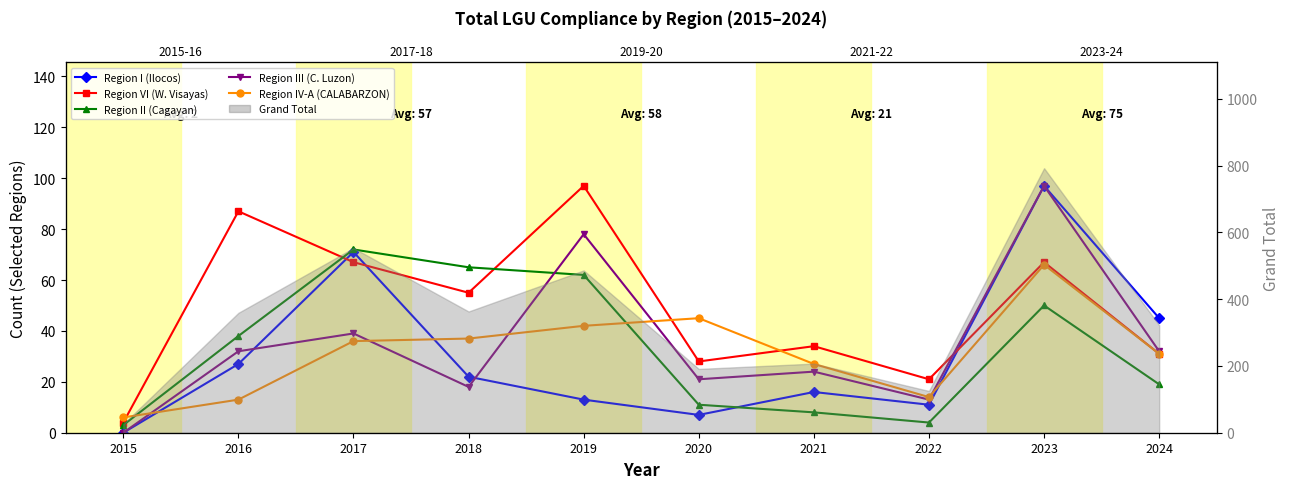

Is it true that Region II (Cagayan) equals 11 at 2020?

True